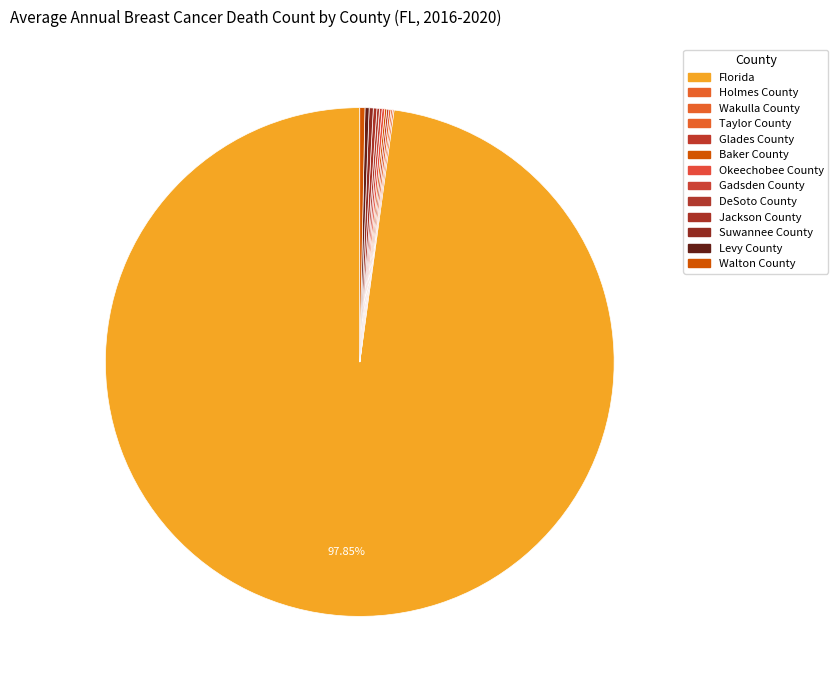

Rank the categories by value from highest to lowest.

Florida, Walton County, Suwannee County, Levy County, Jackson County, Okeechobee County, Gadsden County, DeSoto County, Taylor County, Glades County, Baker County, Holmes County, Wakulla County